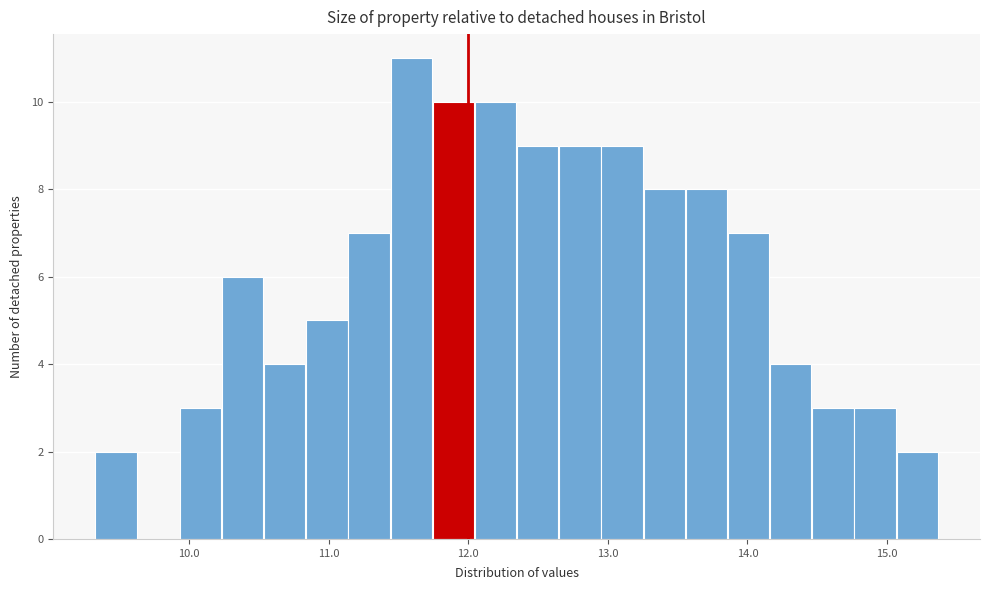

Read against the x-axis, roughly where is the centre of the tallest bar?

11.6